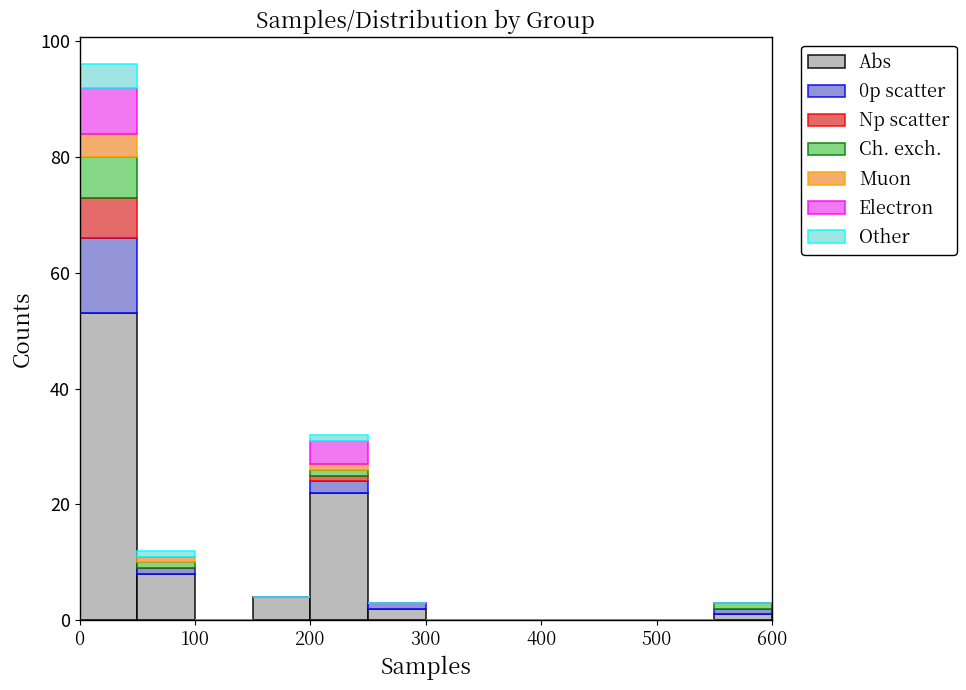

Reading left to right, list every stacked bar in this chart as the range it spans on the x-axis followed by its total height. The values are not printed on the chart, so give them approximately, as read against the axis.

0 to 50: 96
50 to 100: 12
100 to 150: 0
150 to 200: 4
200 to 250: 32
250 to 300: 4
300 to 350: 0
350 to 400: 0
400 to 450: 0
450 to 500: 0
500 to 550: 0
550 to 600: 4